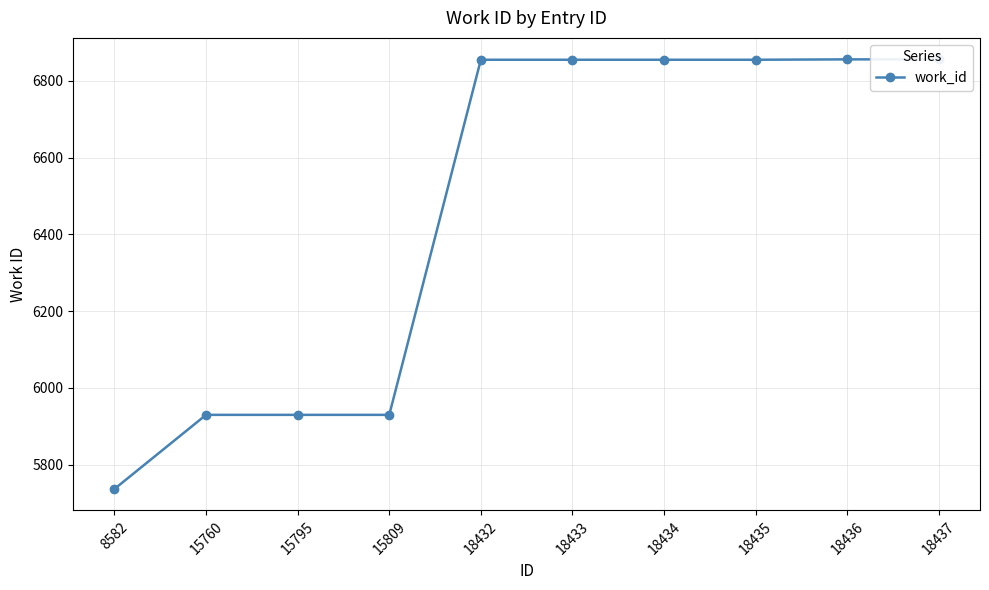

Reading left to right, what are all the values shown in this chart?

5737	5930	5930	5930	6855	6855	6855	6855	6856	6856